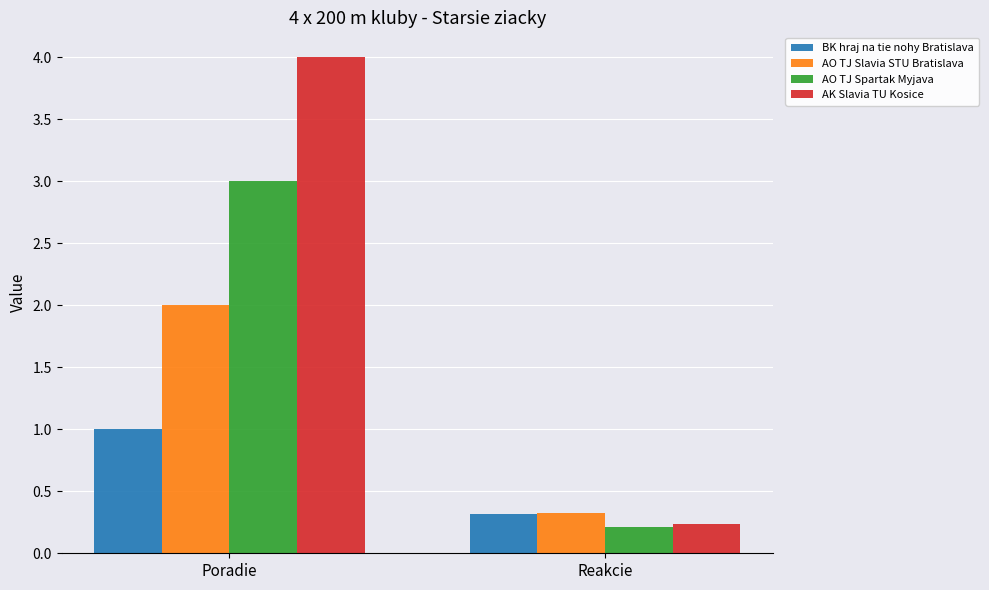

The value of AO TJ Slavia STU Bratislava at Reakcie is 0.1. True or false?

False